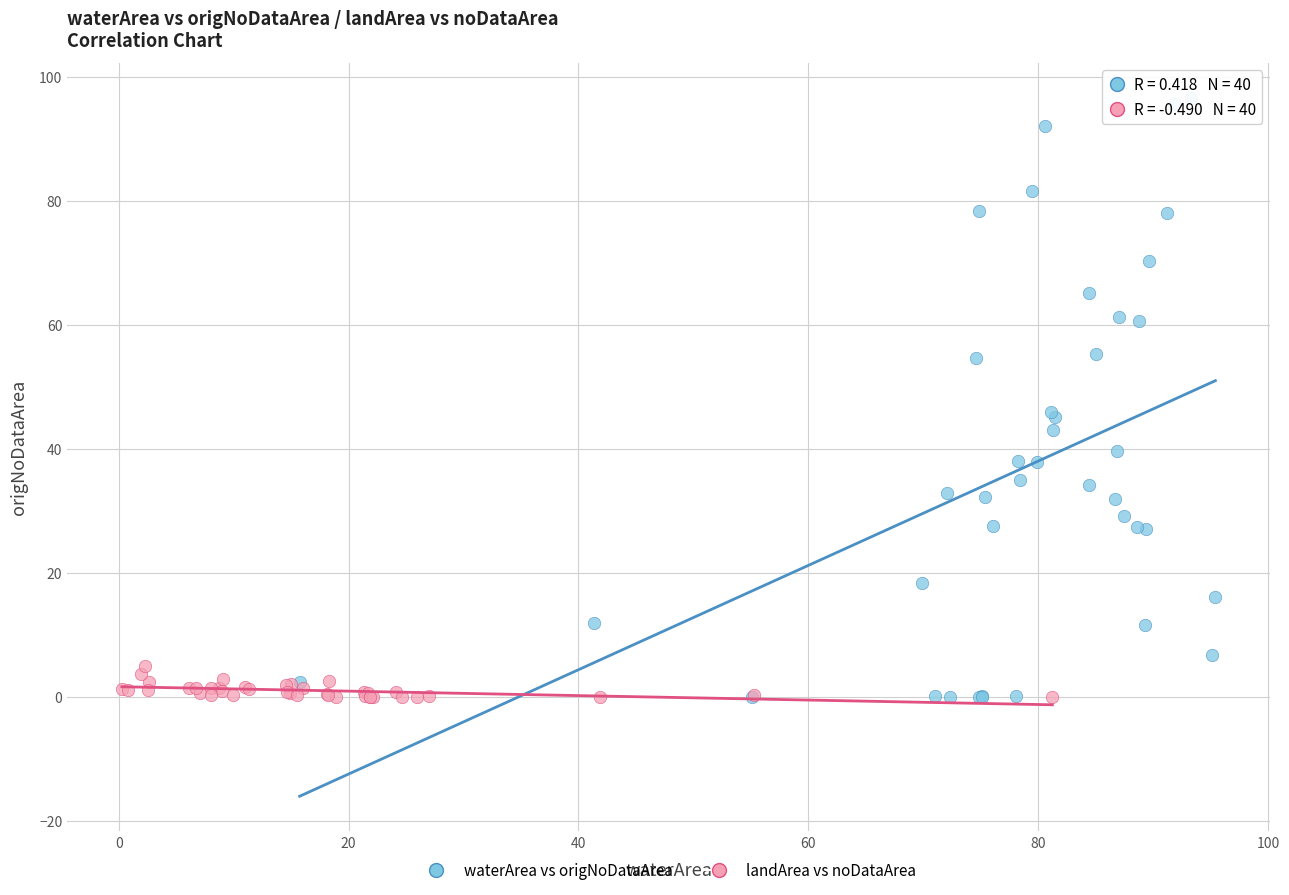

Which series has the widest spread of Y values?

waterArea vs origNoDataArea